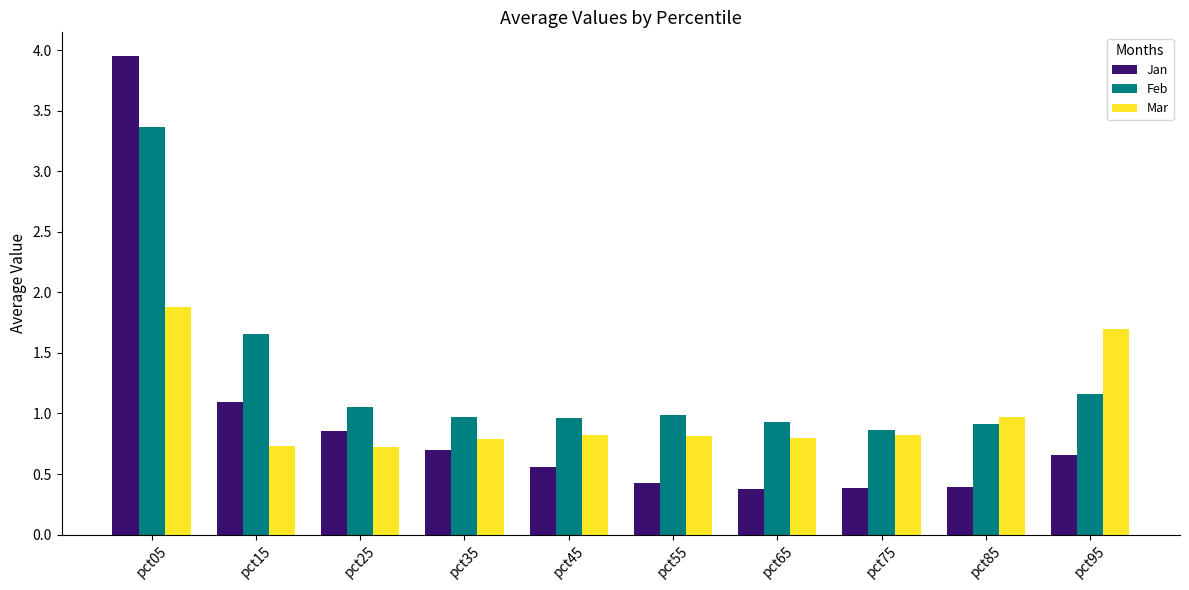

What is the minimum value for Jan?

0.4